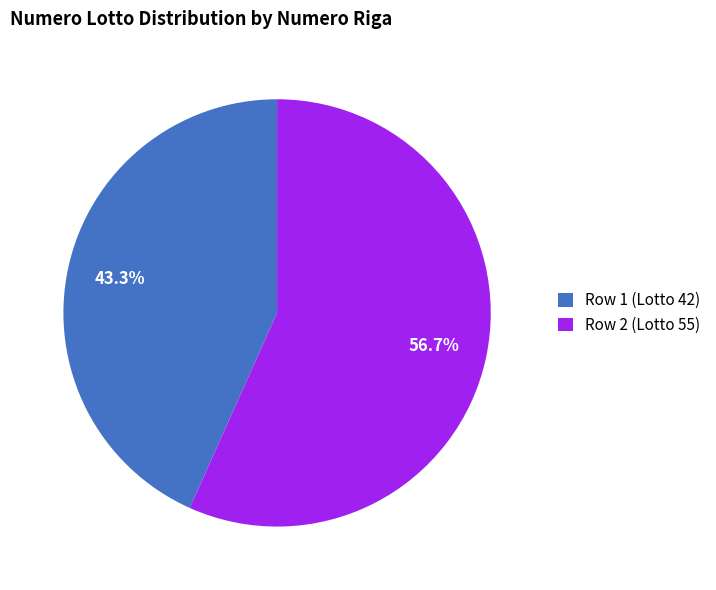

To the nearest percent, what is the difference between the largest and smallest slice percentages?

13%